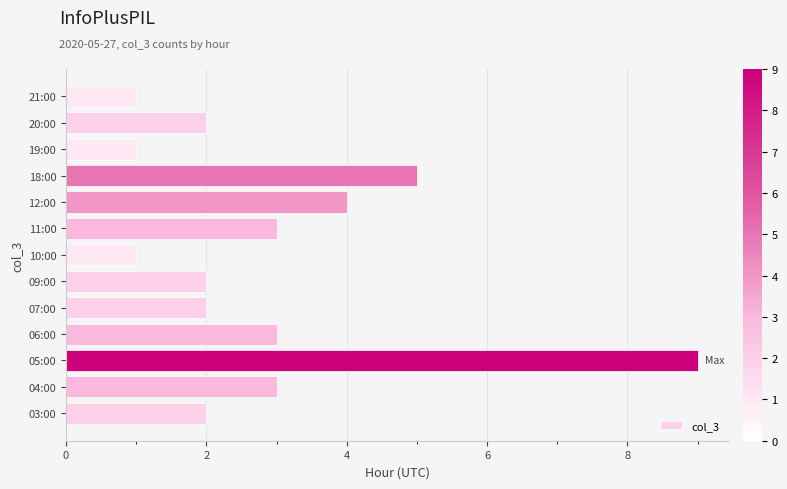

Which has a higher value, 20:00 or 05:00?

05:00